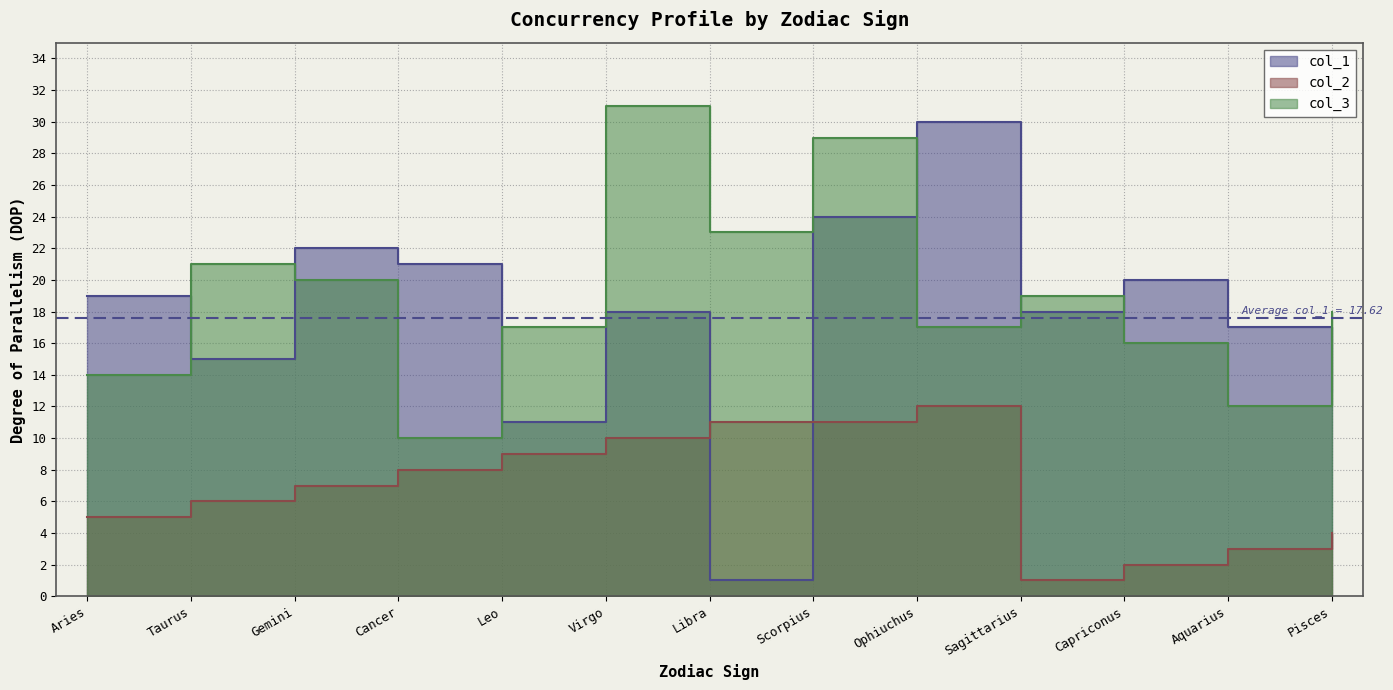

Which series changed the most between Cancer and Capriconus?

col_2